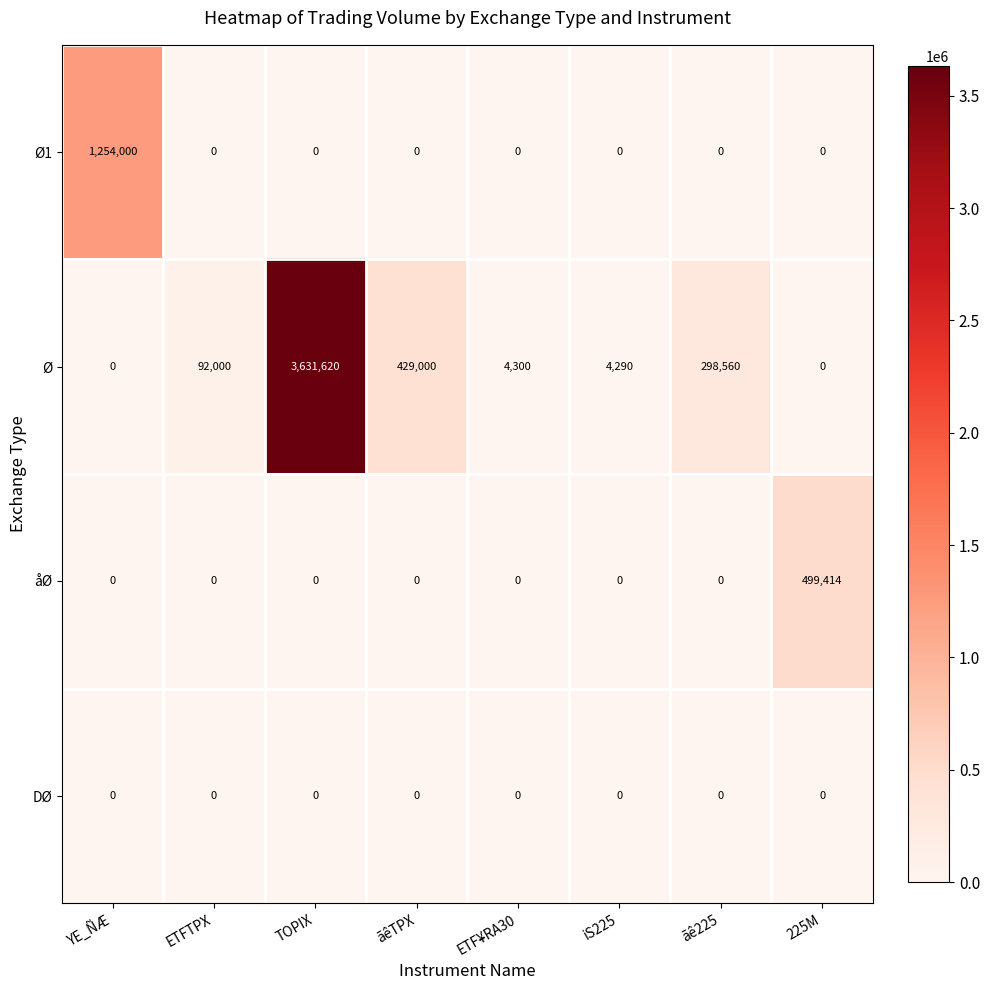

Which series has the largest total across all categories?

Ø